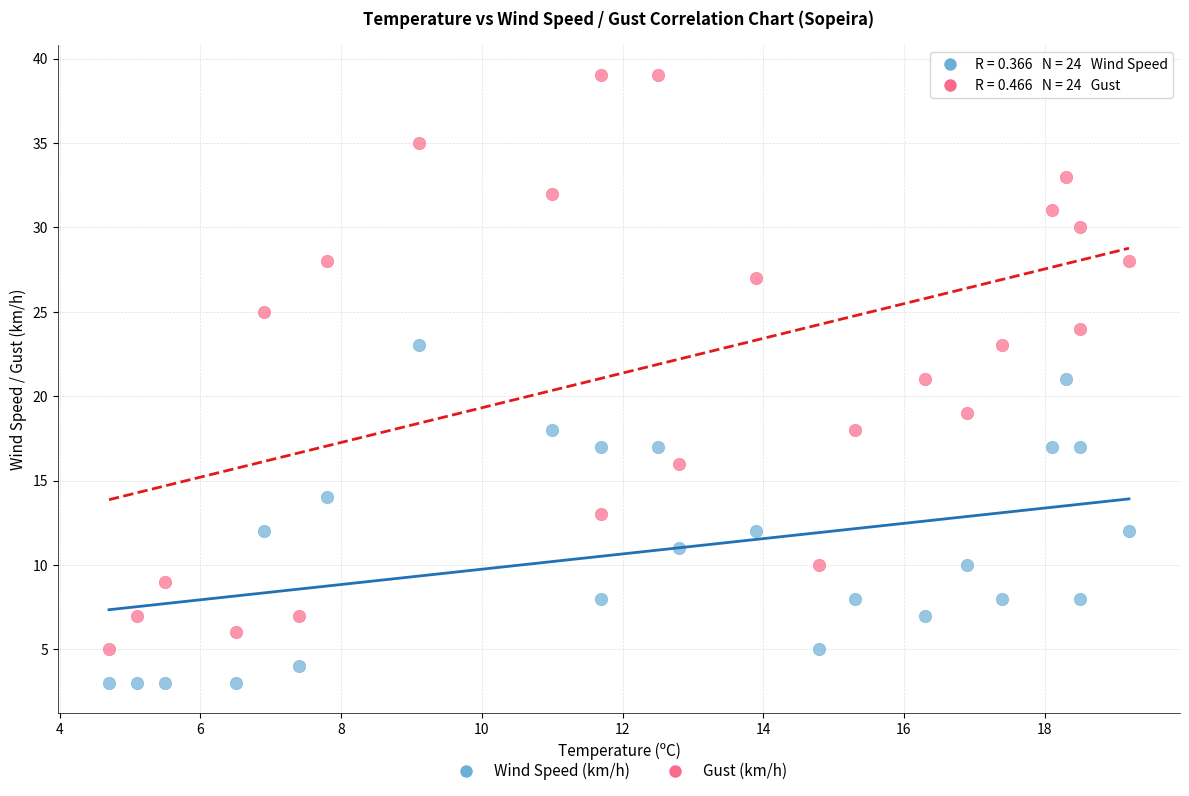

Which series reaches the maximum Y coordinate?

Gust (km/h)